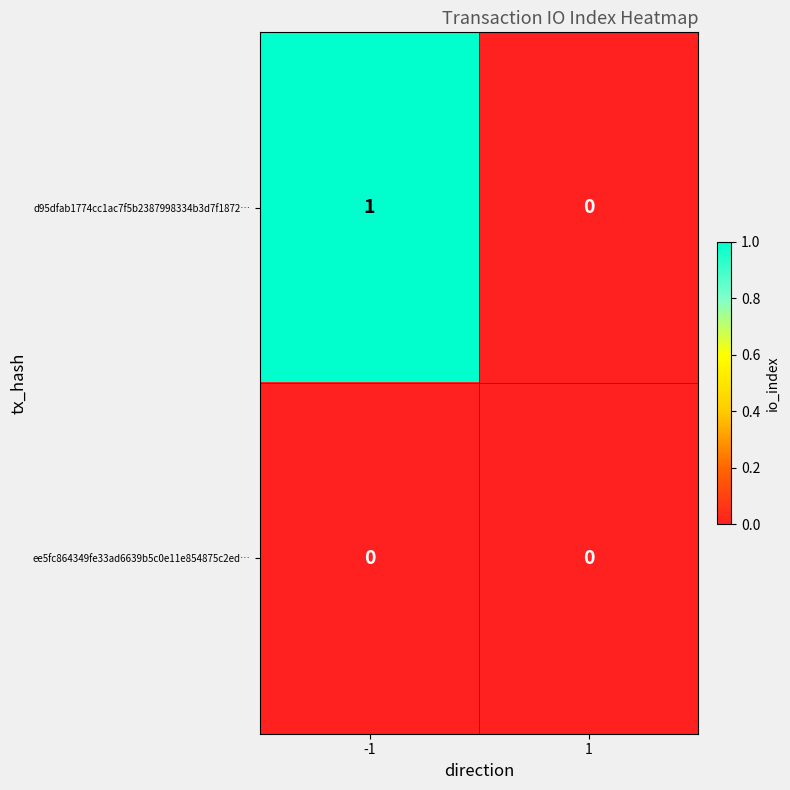

Which series has the widest spread of values?

d95dfab1774cc1ac7f5b2387998334b3d7f1872…